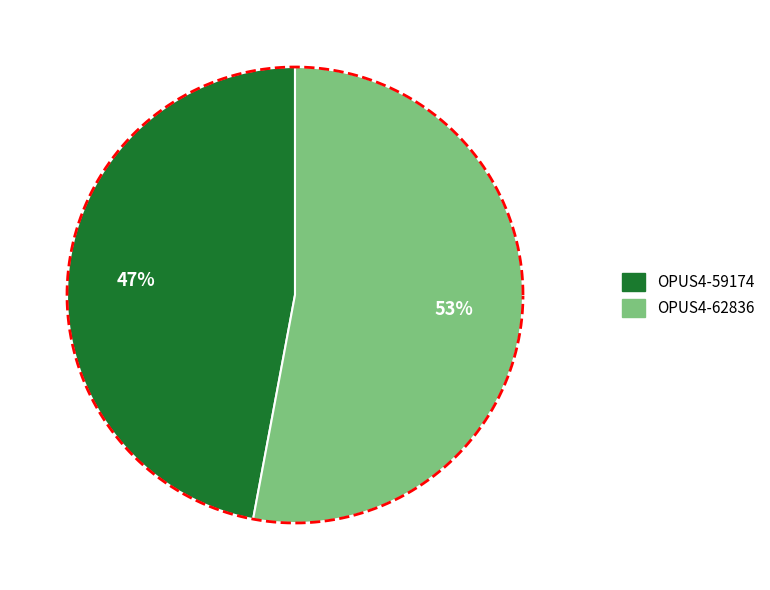

What is the change in value from OPUS4-59174 to OPUS4-62836?

+1